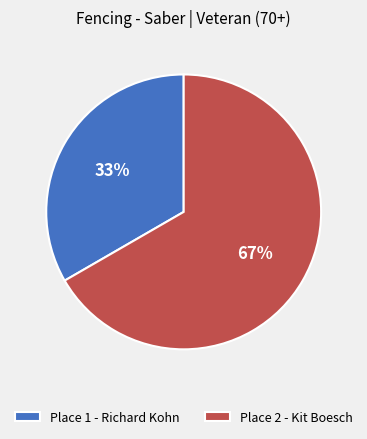

What percentage is the Place 2 - Kit Boesch slice, to the nearest percent?

67%